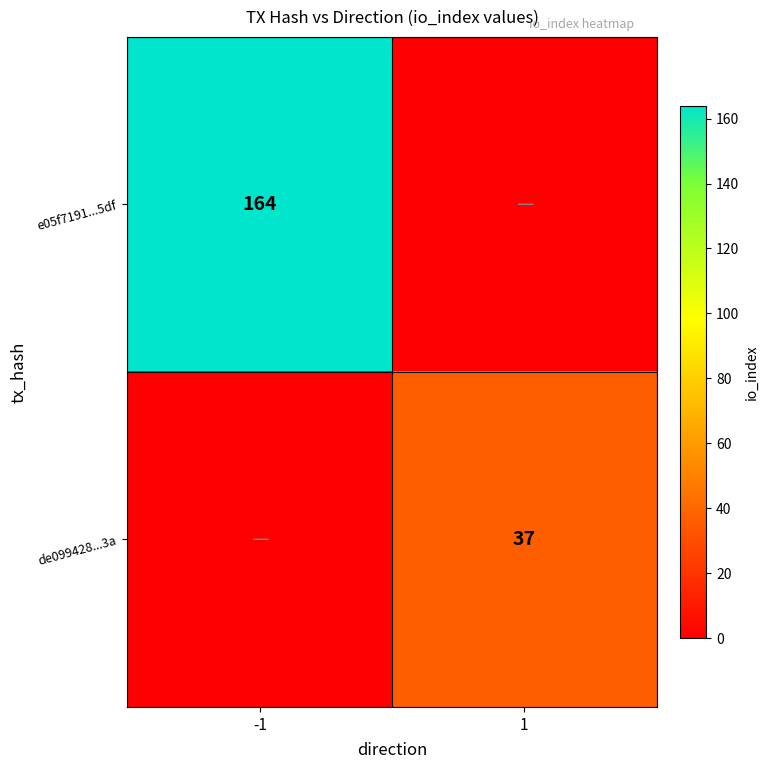

Is the value of e05f7191...5df at -1 greater than the value of de099428...3a at 1?

Yes